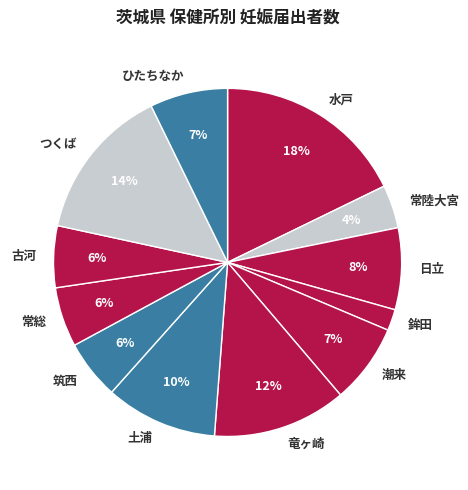

To the nearest percent, what is the combined percentage of 水戸 and 鉾田?

20%